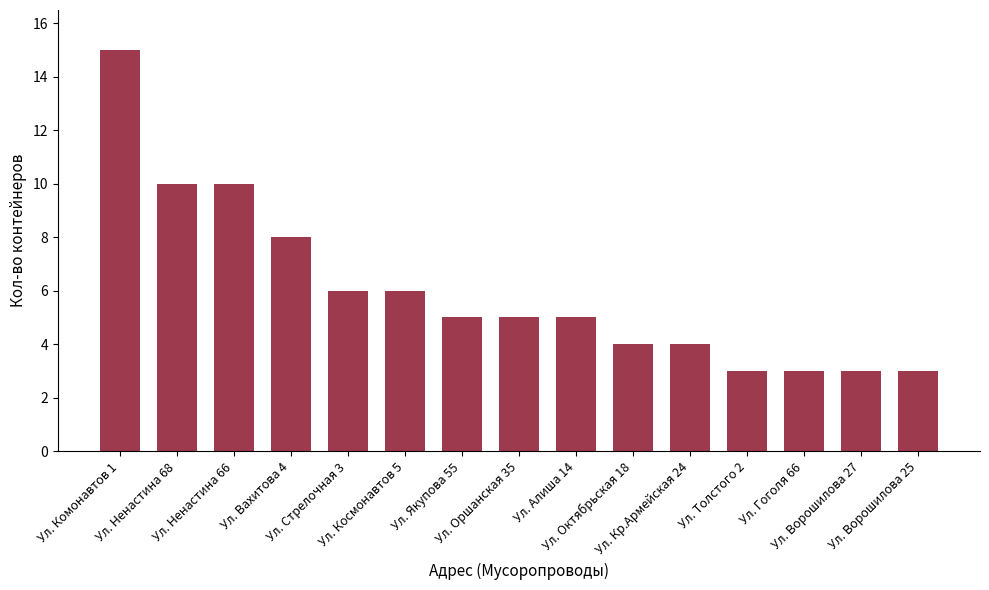

What is the average value?

6